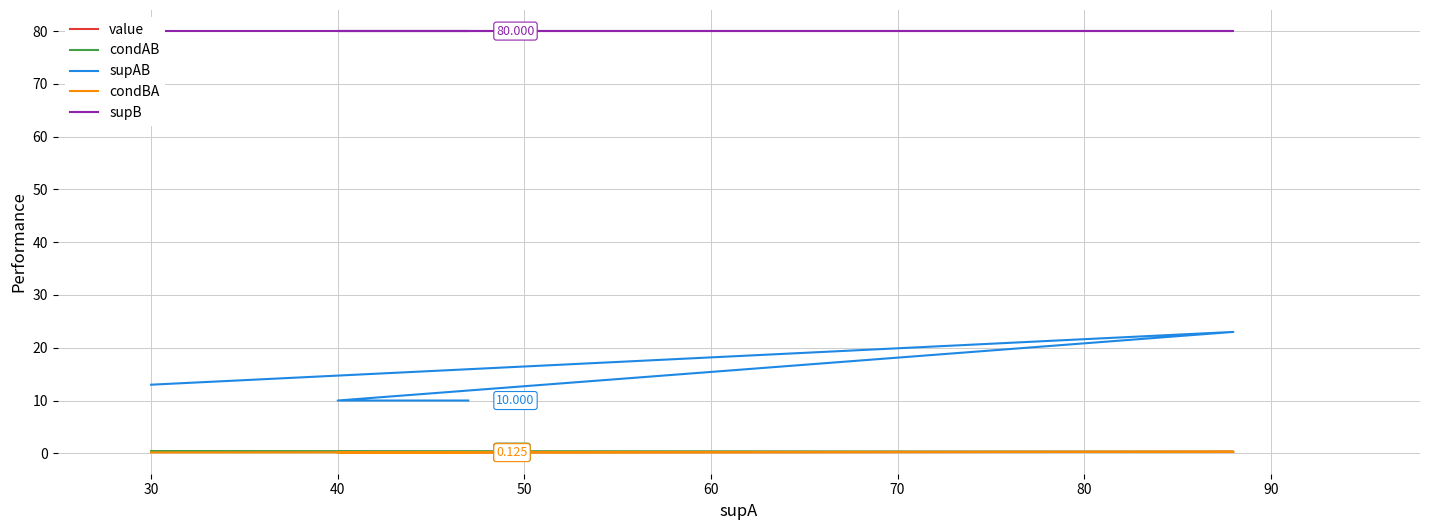

What is the smallest value displayed?

0.1